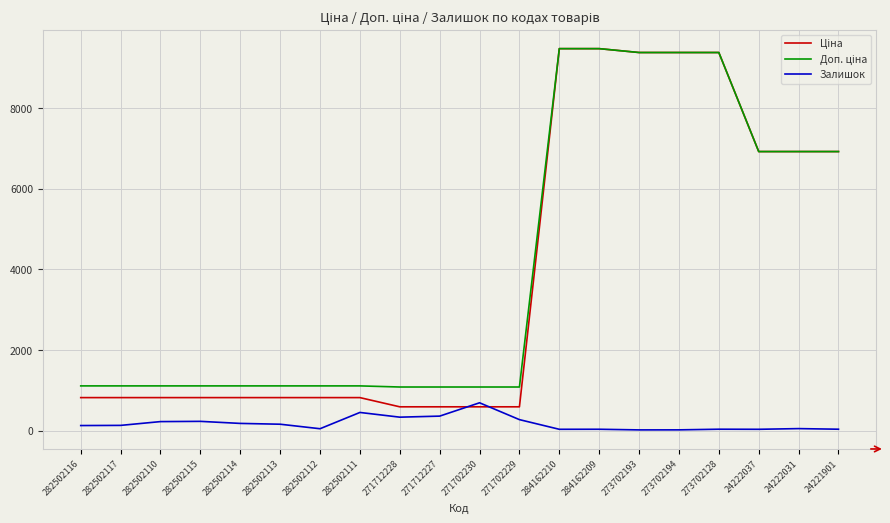

What is the difference between the highest and lowest values at 282502110?

886.2